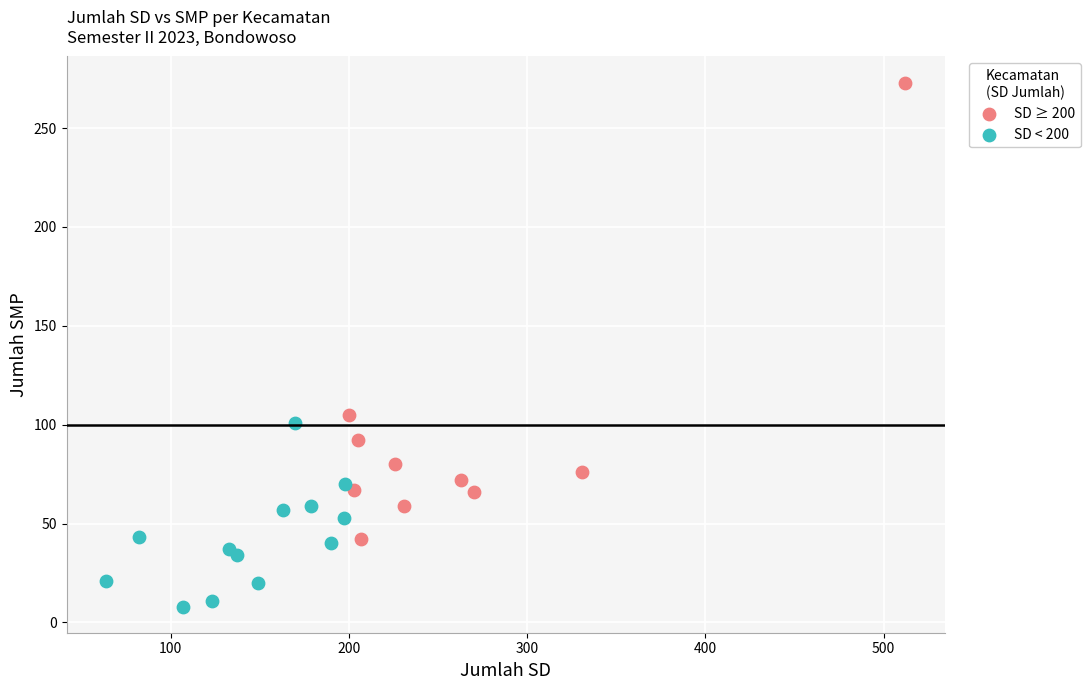

Which series contains the highest Y value?

SD ≥ 200